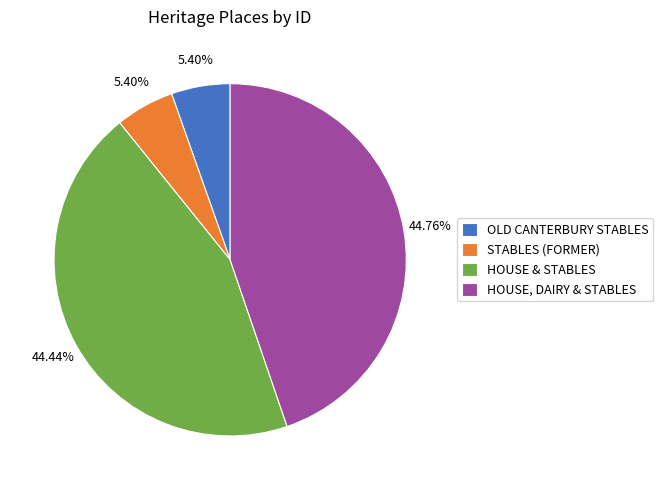

Do OLD CANTERBURY STABLES and HOUSE, DAIRY & STABLES together represent more than half of the pie?

Yes